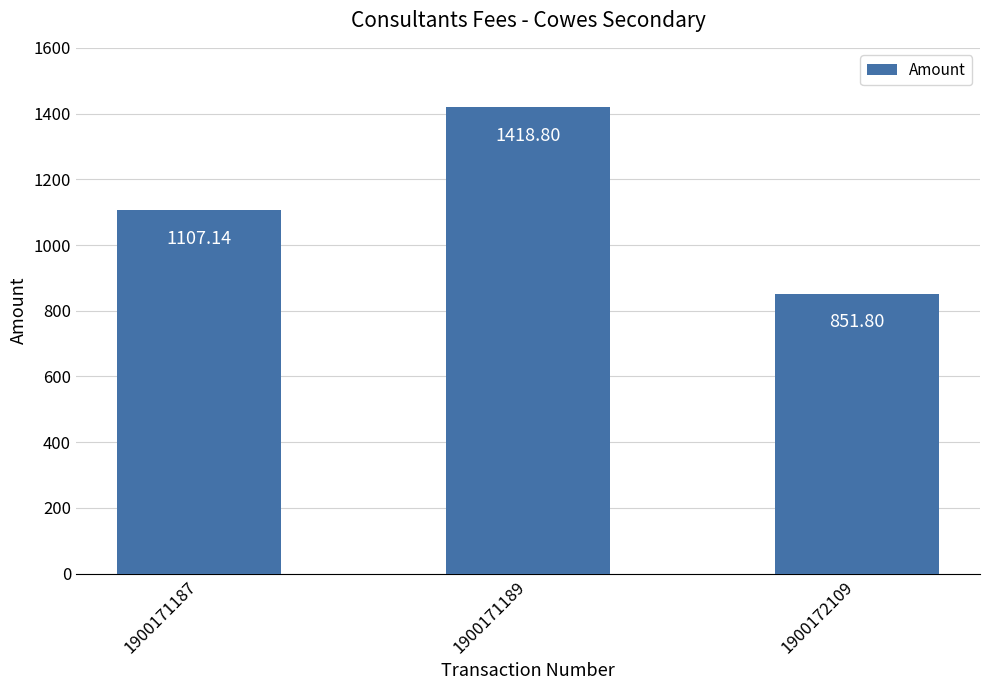

How many data points are less than 1107?

1